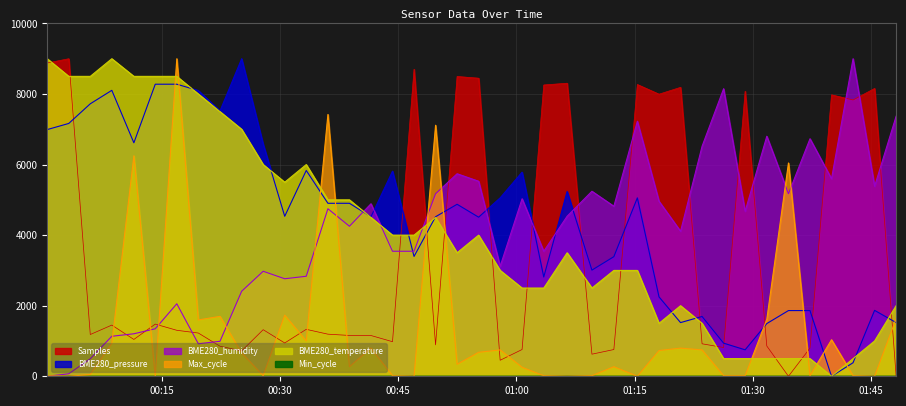

What is the spread (max minus min) of values at 01:30?

8500.0